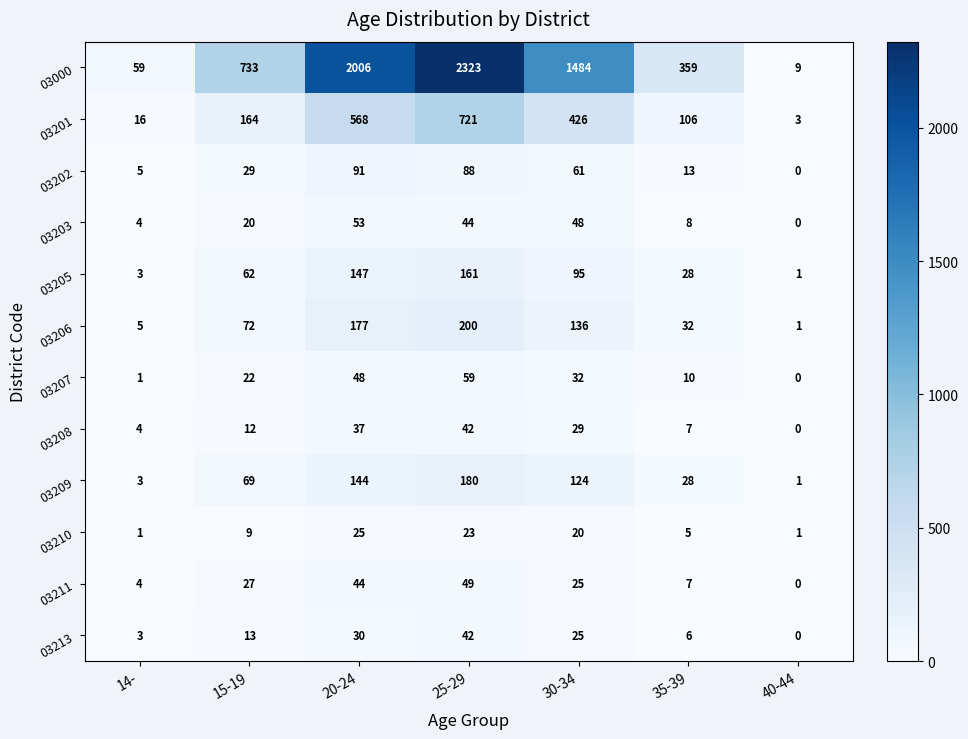

What is the difference between the maximum and minimum values in the 03213 series?

42